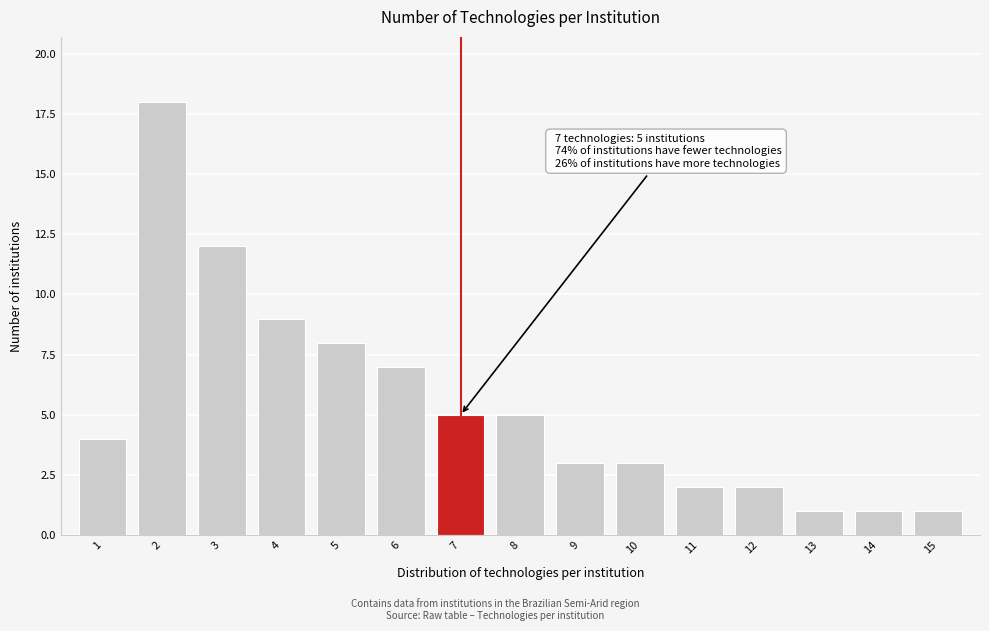

Reading right to left, extract all data points from this chart.

15=1	14=1	13=1	12=2	11=2	10=3	9=3	8=5	7=5	6=7	5=8	4=9	3=12	2=18	1=4